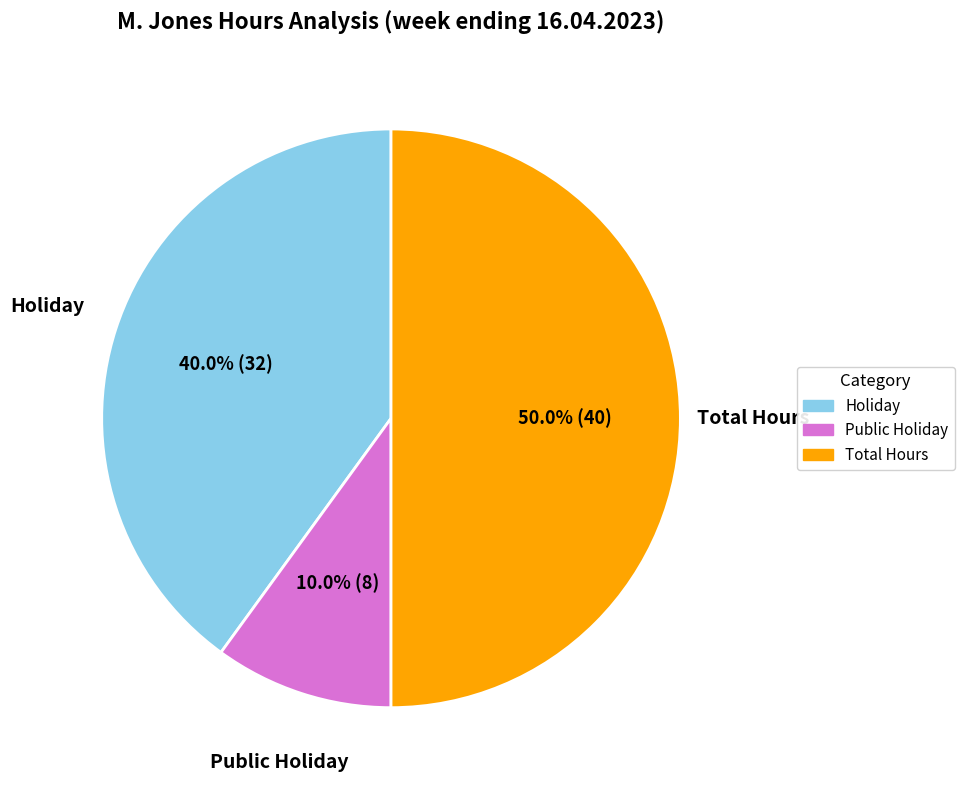

Count the number of slices in the pie.

3